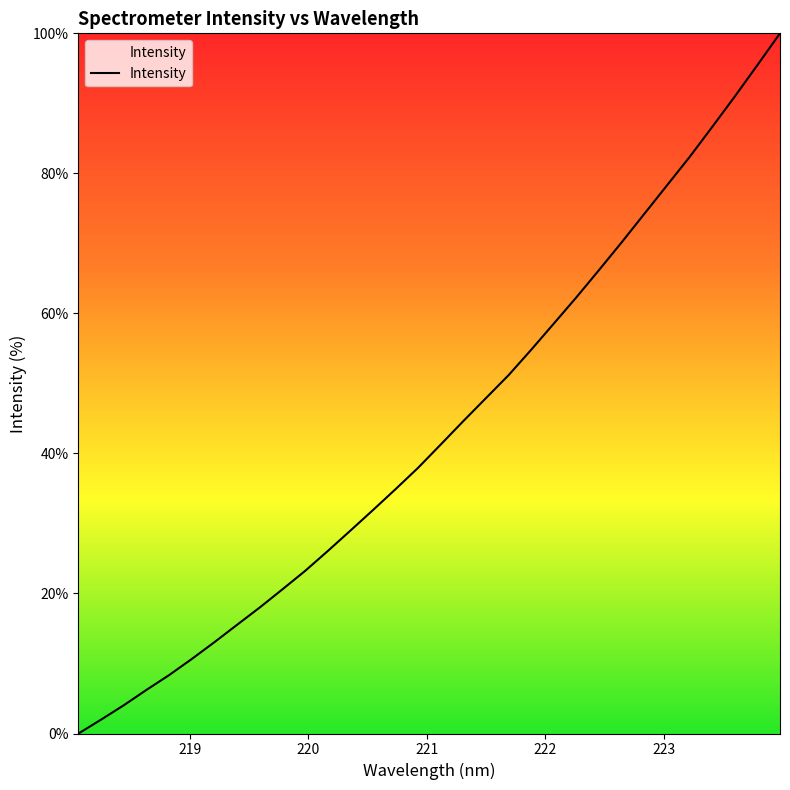

What is the difference between the maximum and minimum values?

100.0